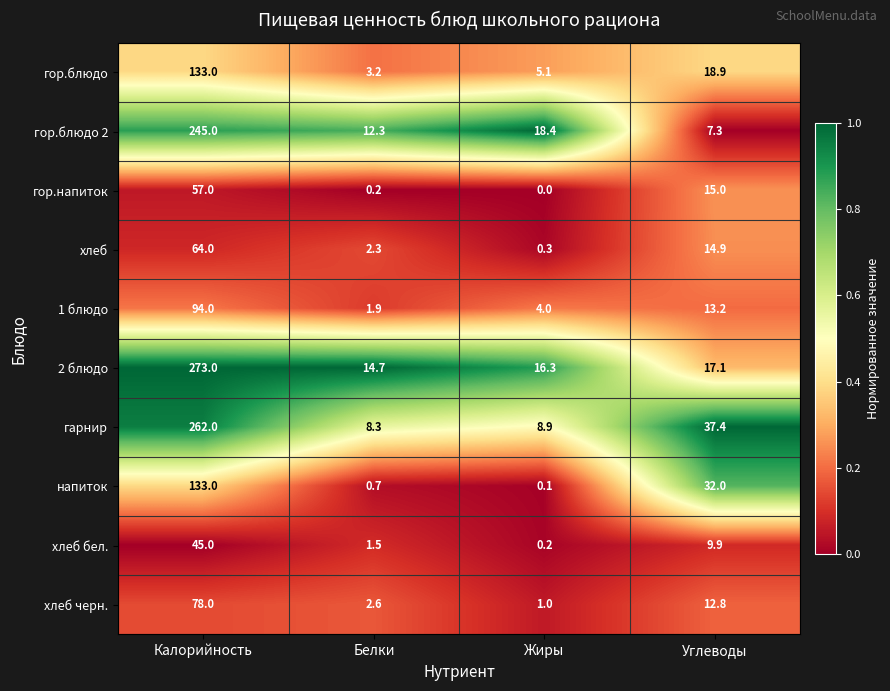

Rank the categories by хлеб value from highest to lowest.

Калорийность, Углеводы, Белки, Жиры